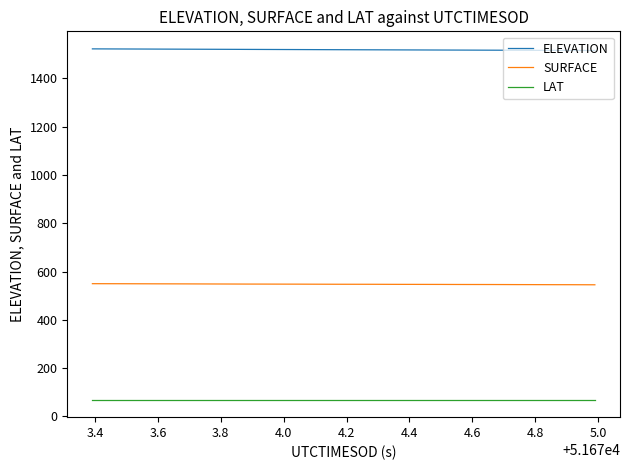

What is the greatest value displayed?

1522.4